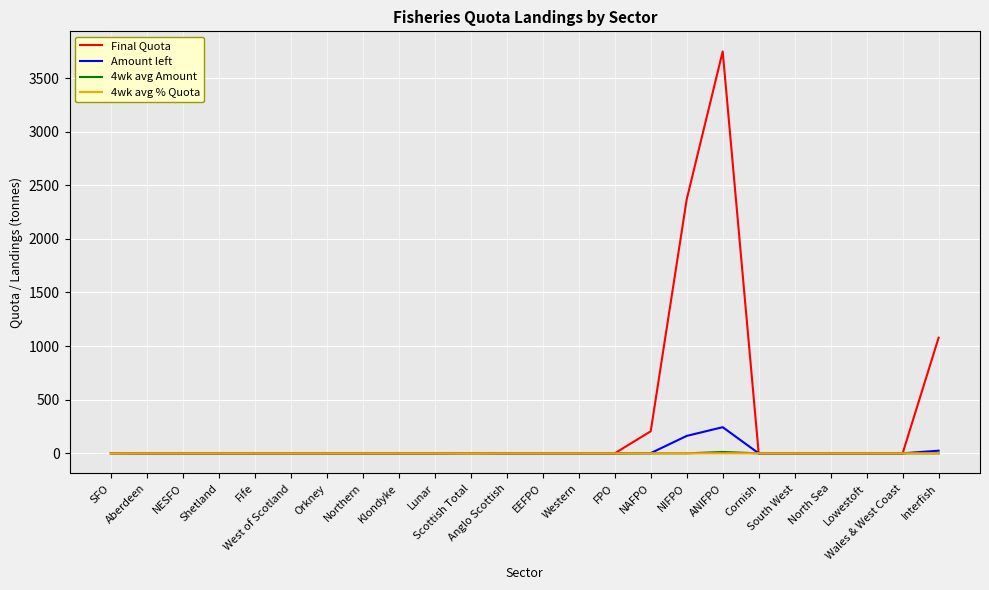

What is the maximum value for Final Quota?

3748.4